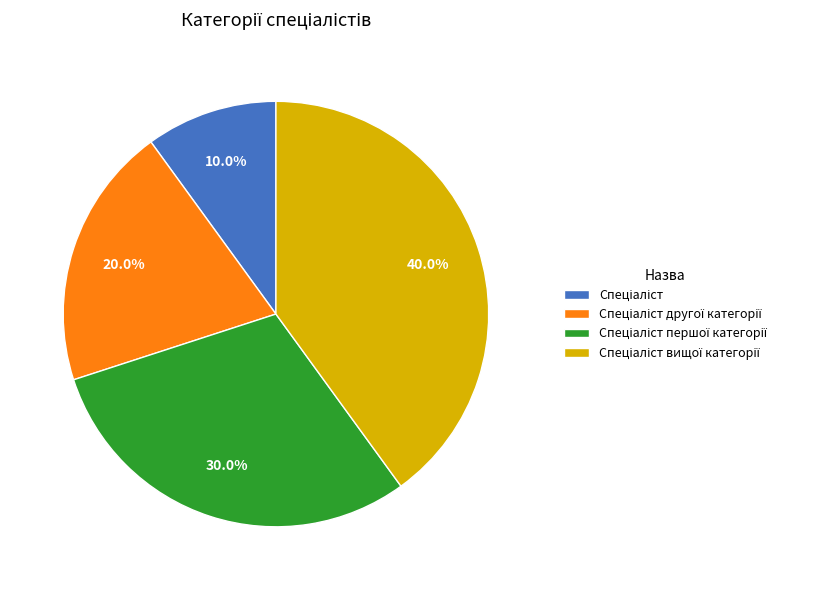

To the nearest percent, what is the average slice percentage?

25%